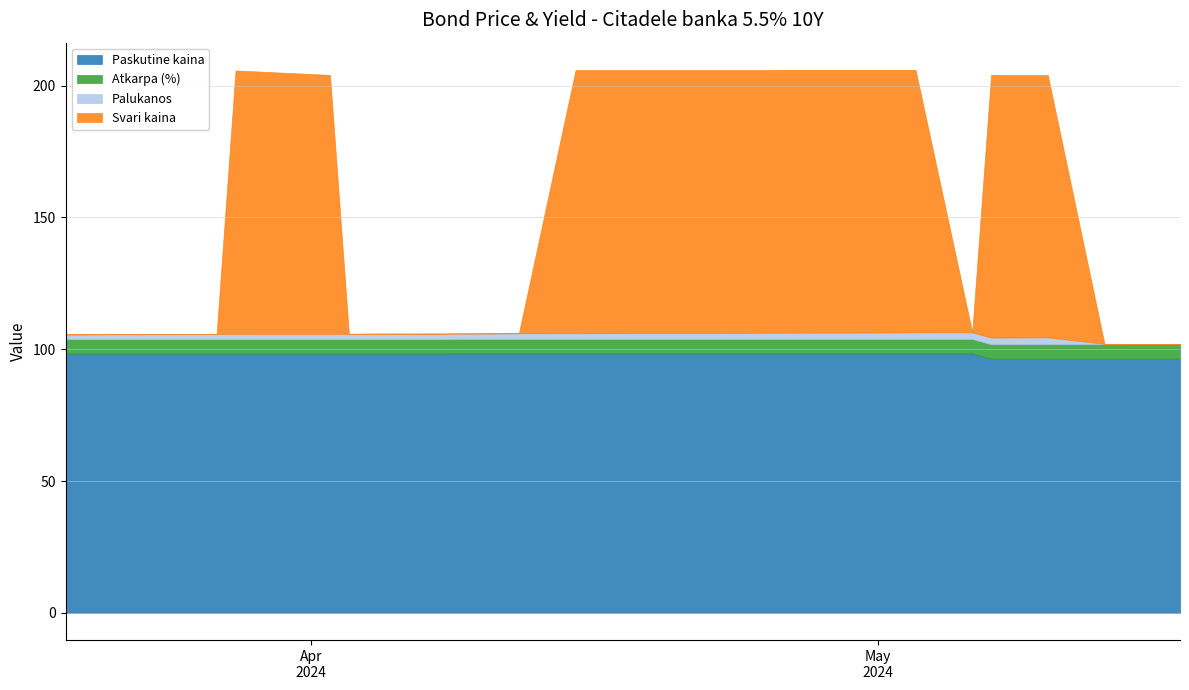

What are all the series names shown in the legend?

Paskutine kaina, Atkarpa (%), Palukanos, Svari kaina